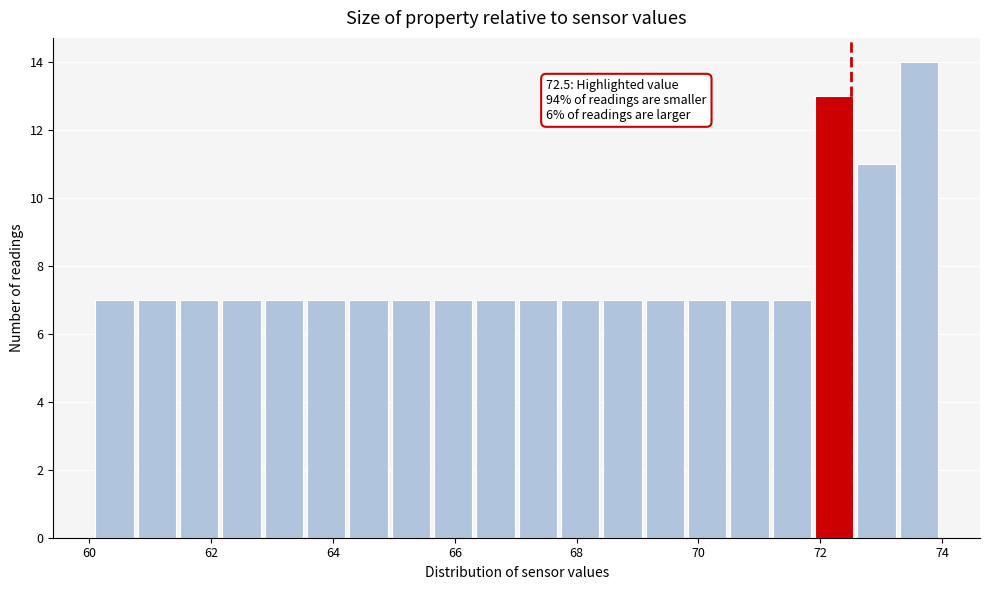

Read against the x-axis, roughly where is the centre of the tallest bar?

73.6